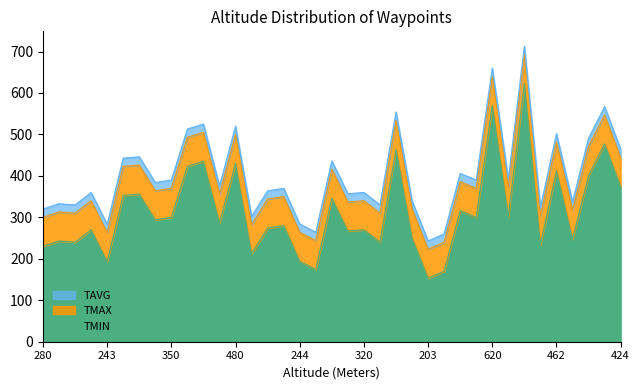

At how many categories does at least one series exceed 611?

2